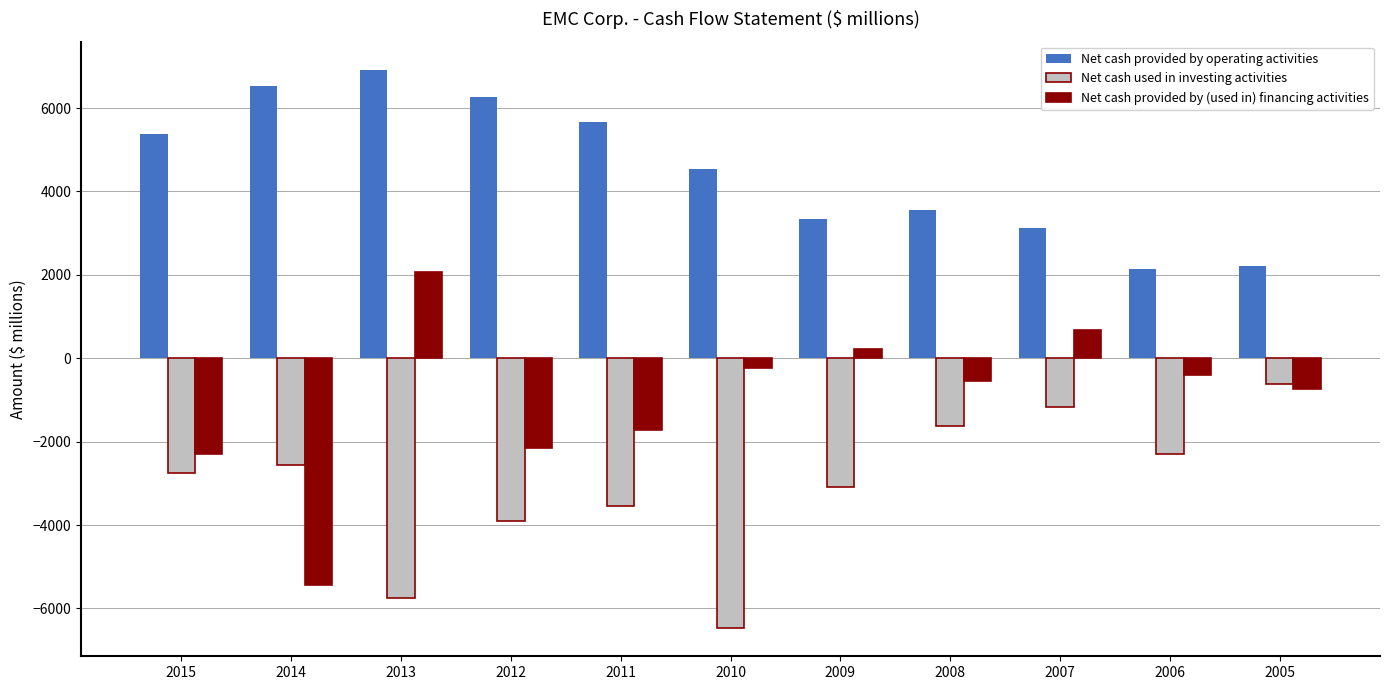

How many positive values does the Net cash provided by (used in) financing activities series have?

3